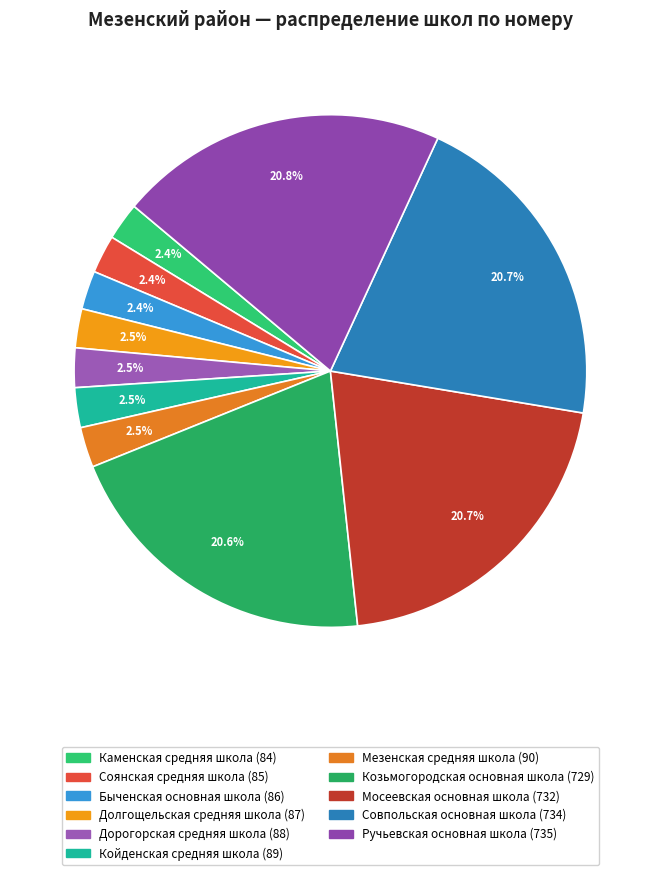

Is it true that Долгощельская средняя школа is 13% of the pie?

False